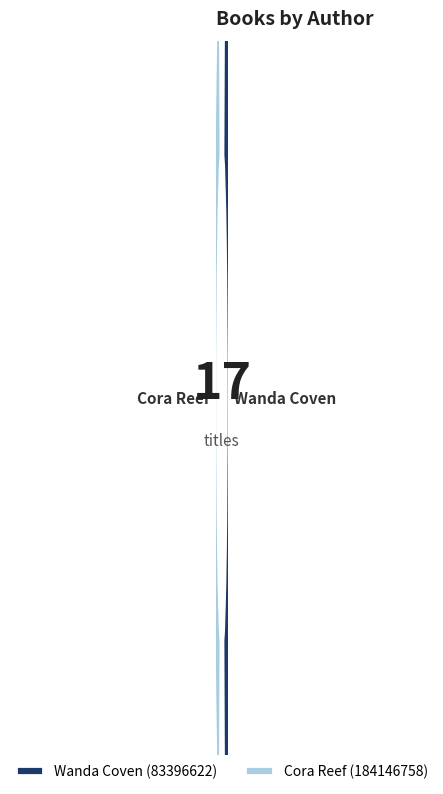

Combined, what portion of the pie is Wanda Coven (83396622) and Cora Reef (184146758)?

100.0%